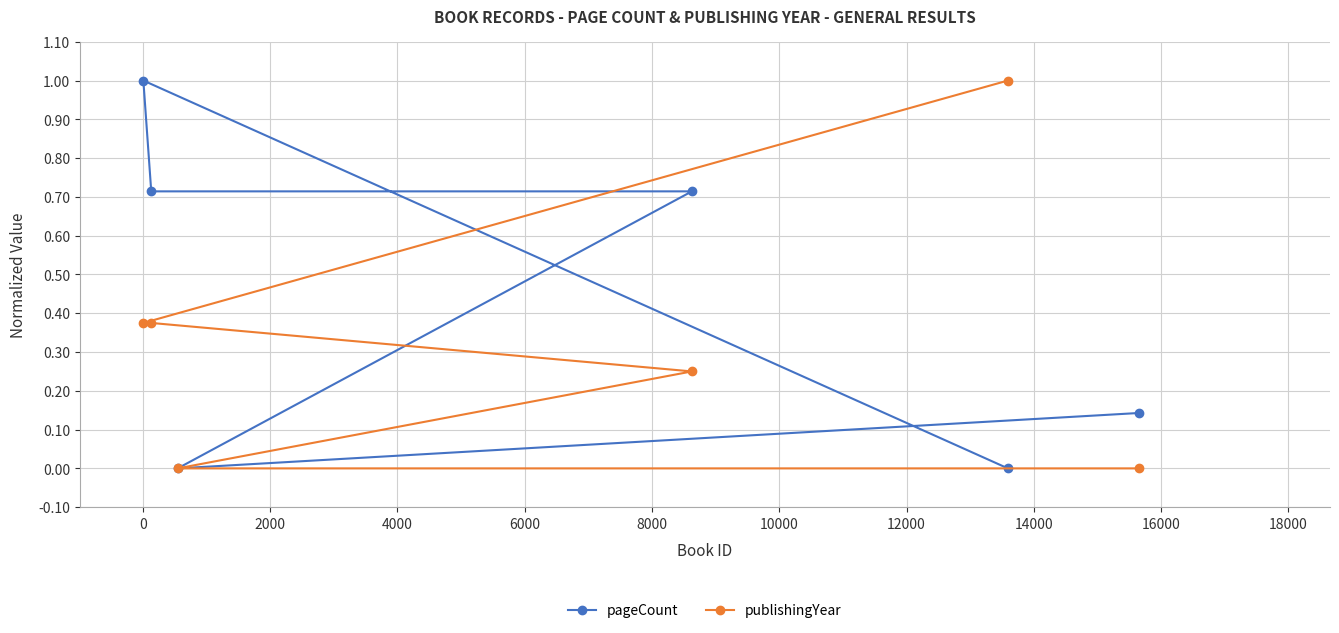

Which series has the largest total across all categories?

pageCount